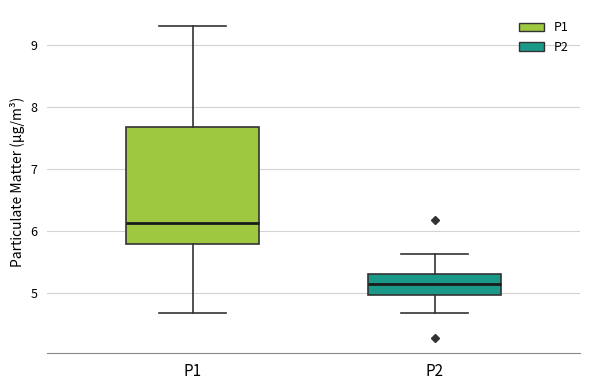

Reading left to right, transcribe this box plot: for each box, give where its median line is, the range the box spans, and where its two whiskers end, as read against the y-axis. The values are not printed on the chart, so give them approximately, as read against the axis.

P1: median 6.1, box 5.8 to 7.7, whiskers 4.7 to 9.3
P2: median 5.2, box 5.0 to 5.3, whiskers 4.7 to 5.6